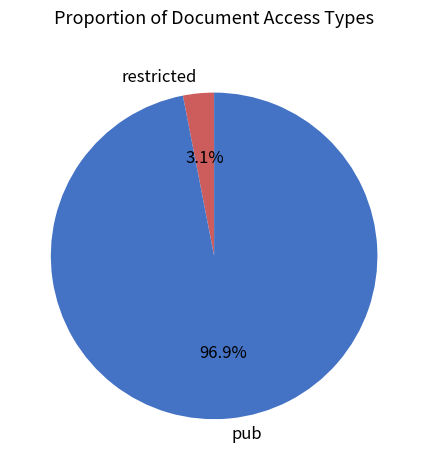

Which slice is the smallest?

restricted